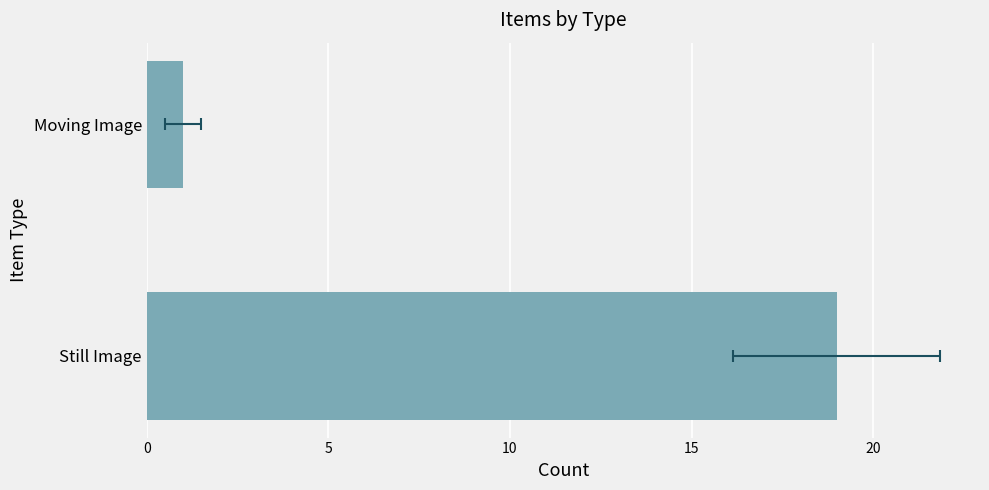

What is the change in value from Still Image to Moving Image?

-18